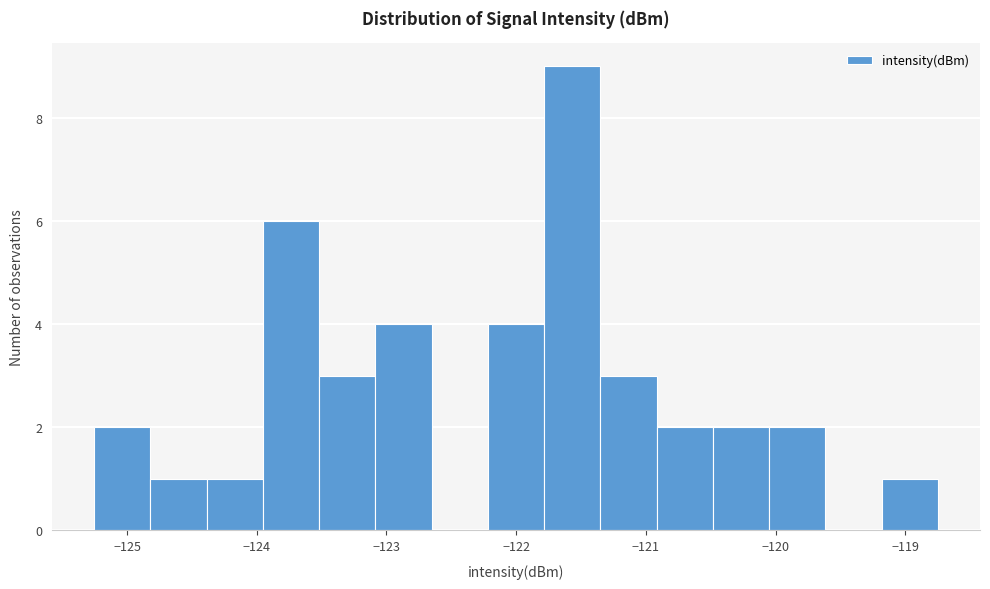

Reading left to right, transcribe this chart: for each bar, give the range it covers on the x-axis and its height. Neither the bar edges nor the heights are printed on the chart, so give them approximately, as read against the axes.

-125.3 to -124.8: 2
-124.8 to -124.4: 1
-124.4 to -124.0: 1
-124.0 to -123.5: 6
-123.5 to -123.1: 3
-123.1 to -122.7: 4
-122.7 to -122.2: 0
-122.2 to -121.8: 4
-121.8 to -121.4: 9
-121.4 to -120.9: 3
-120.9 to -120.5: 2
-120.5 to -120.1: 2
-120.1 to -119.6: 2
-119.6 to -119.2: 0
-119.2 to -118.7: 1